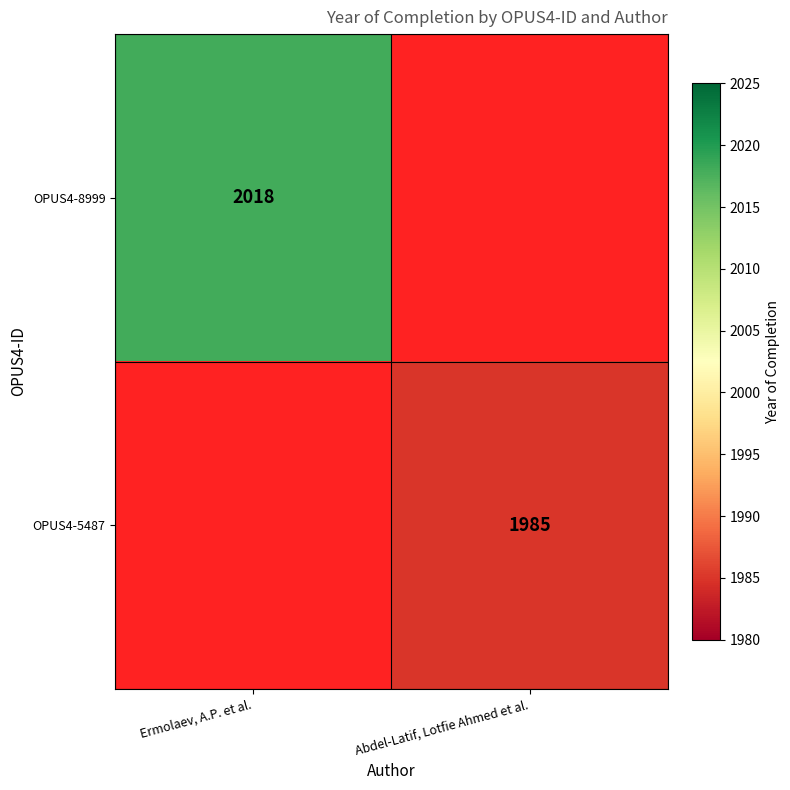

The OPUS4-5487 series shows 3555 at Abdel-Latif, Lotfie Ahmed et al.. True or false?

False